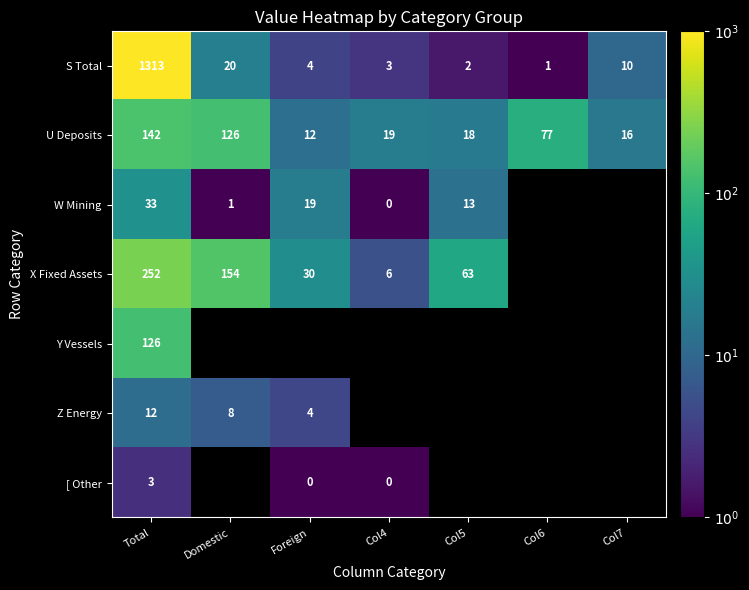

How many data points does each series have?

7